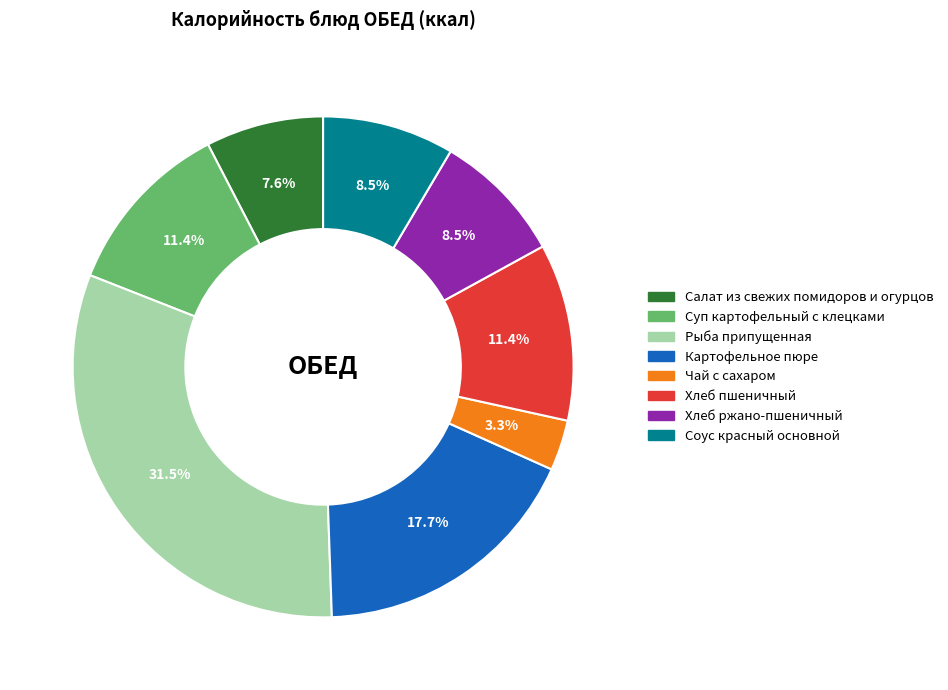

Approximately how many times larger is the value at Салат из свежих помидоров и огурцов compared to Хлеб пшеничный?

0.7